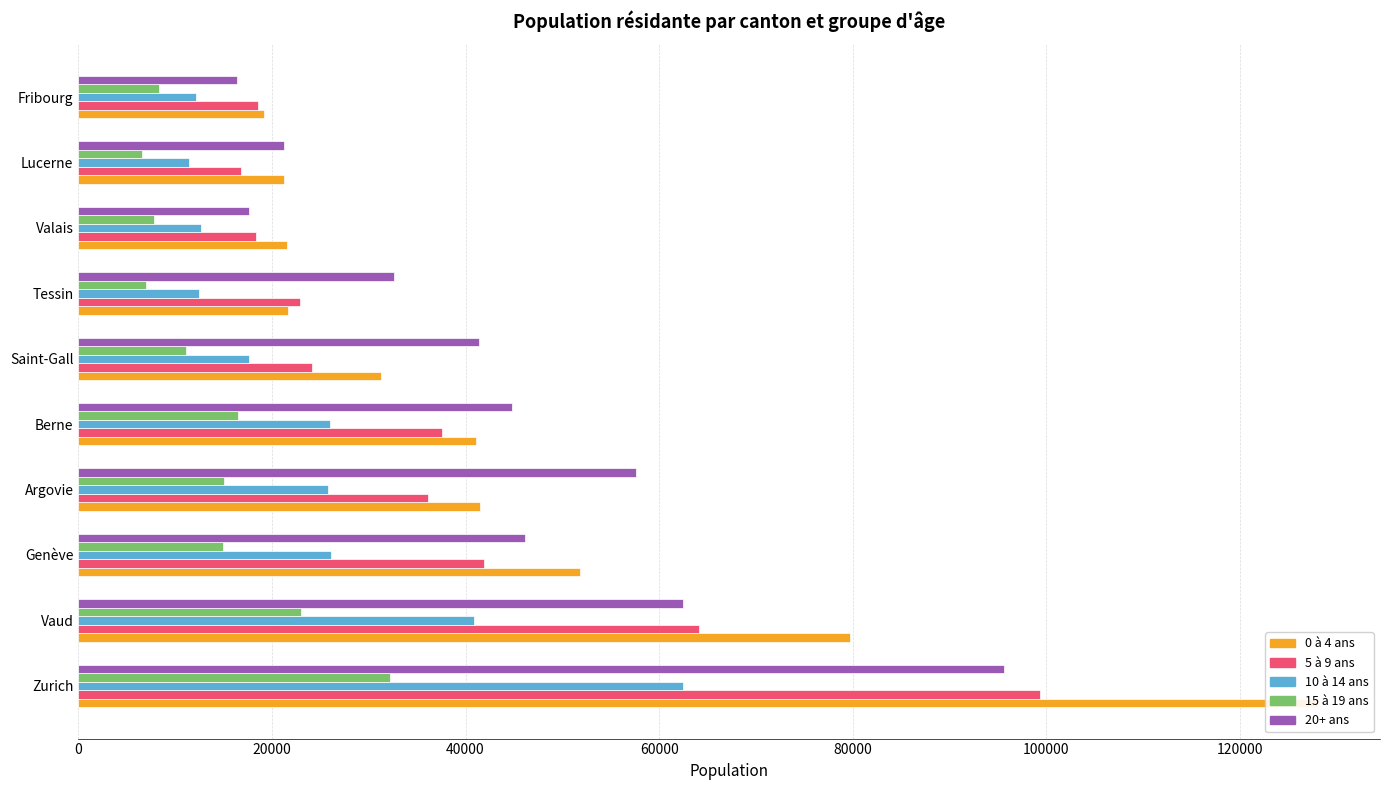

Between Vaud and Genève, which series saw the biggest shift?

0 à 4 ans